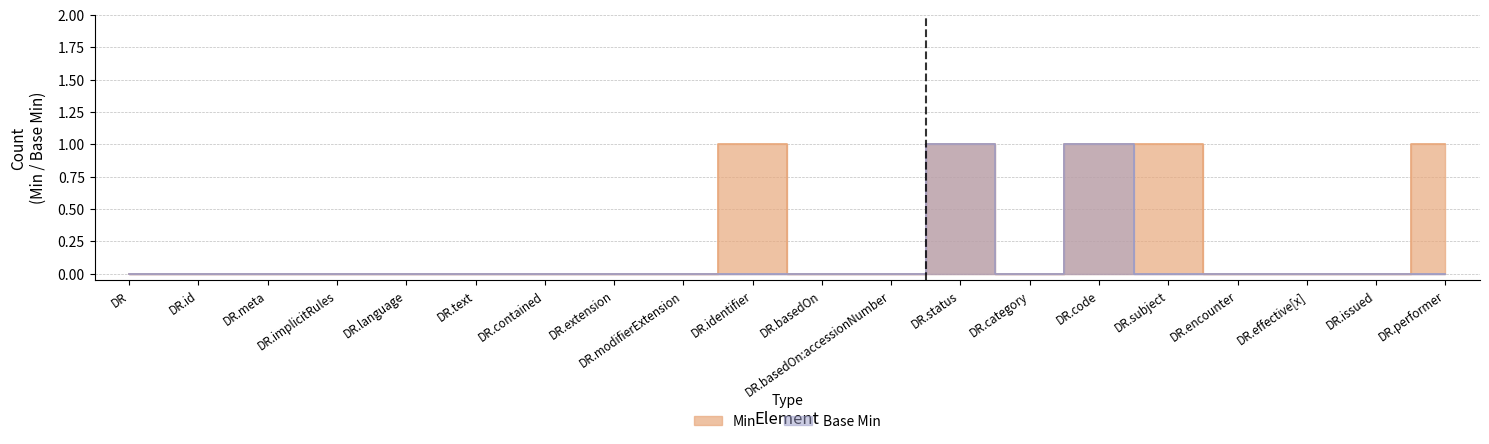

Is it true that Base Min equals 0 at DR.performer?

False